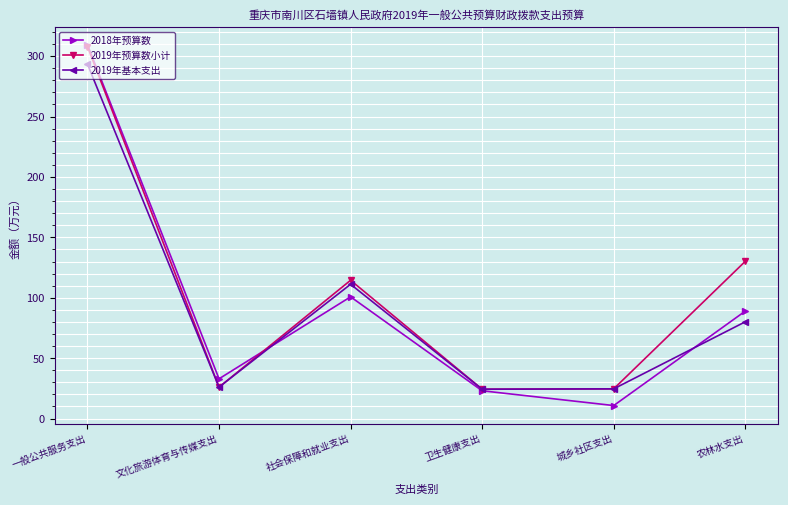

What is the average value of the 2018年预算数 series?

94.3